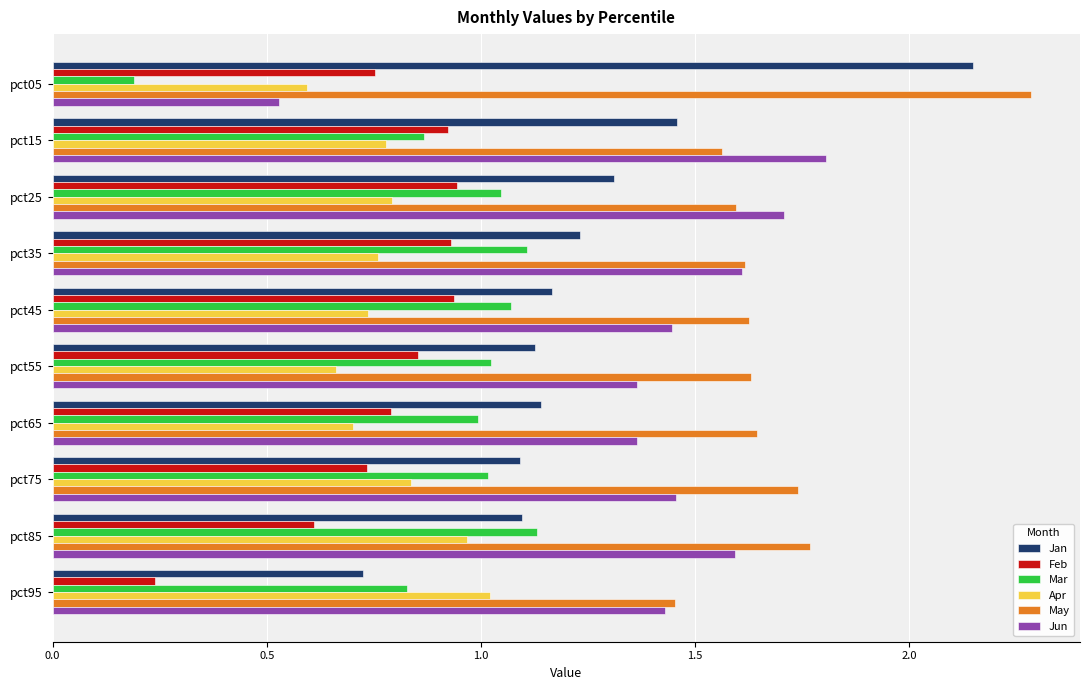

Where is Mar nearest to the value 0?

pct05